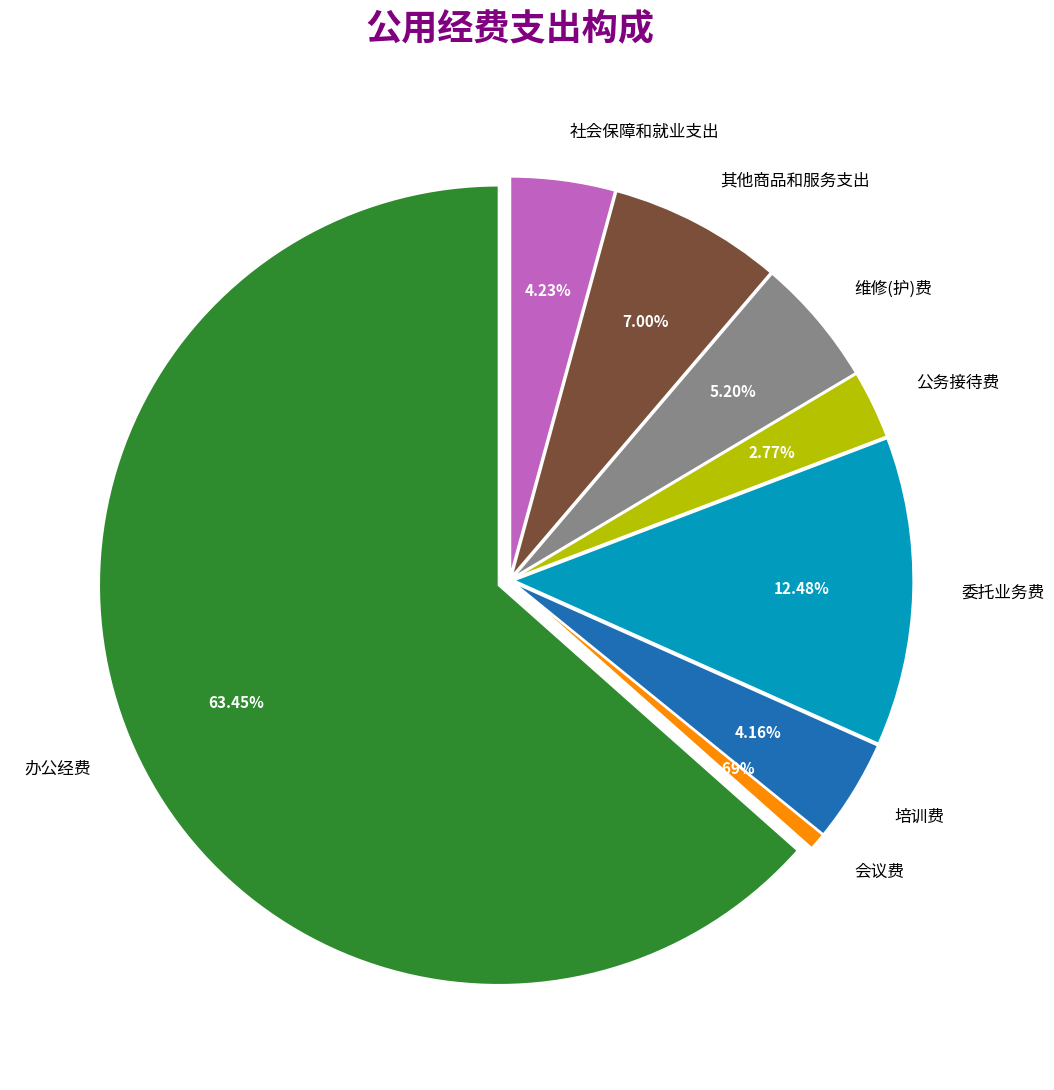

How many segments does this pie chart have?

8